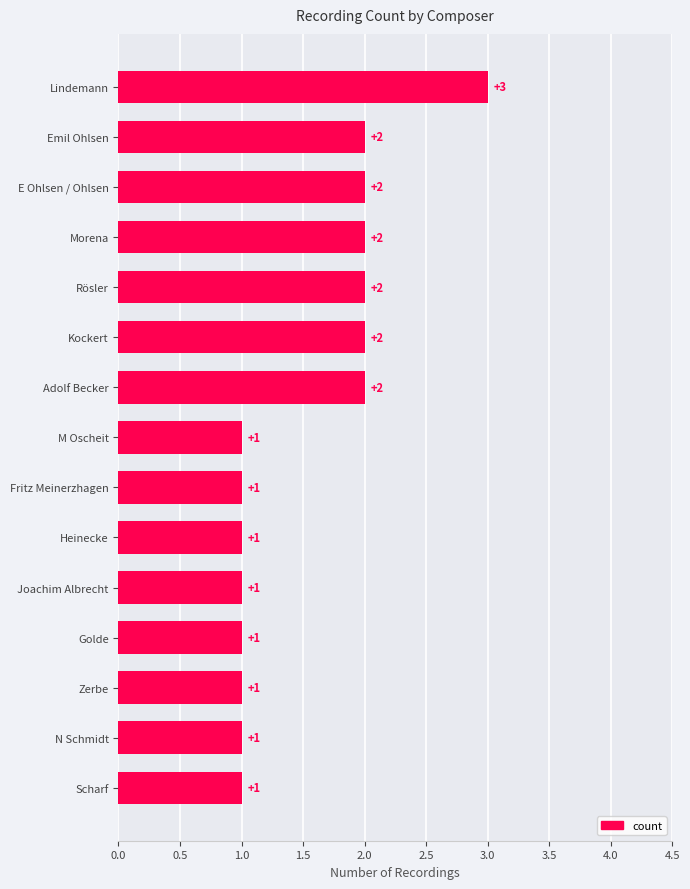

Between Lindemann and Adolf Becker, which is larger?

Lindemann